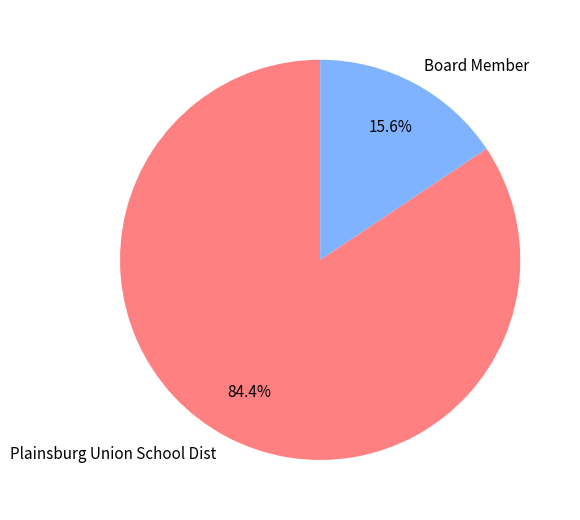

To the nearest percent, what is the average slice percentage?

50%